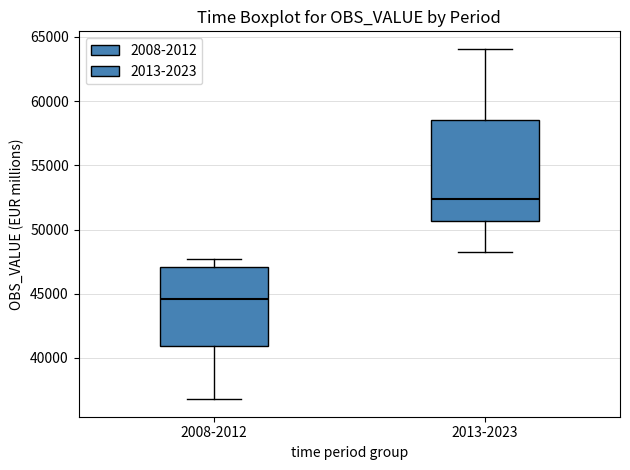

Which box's median line is the highest?

2013-2023